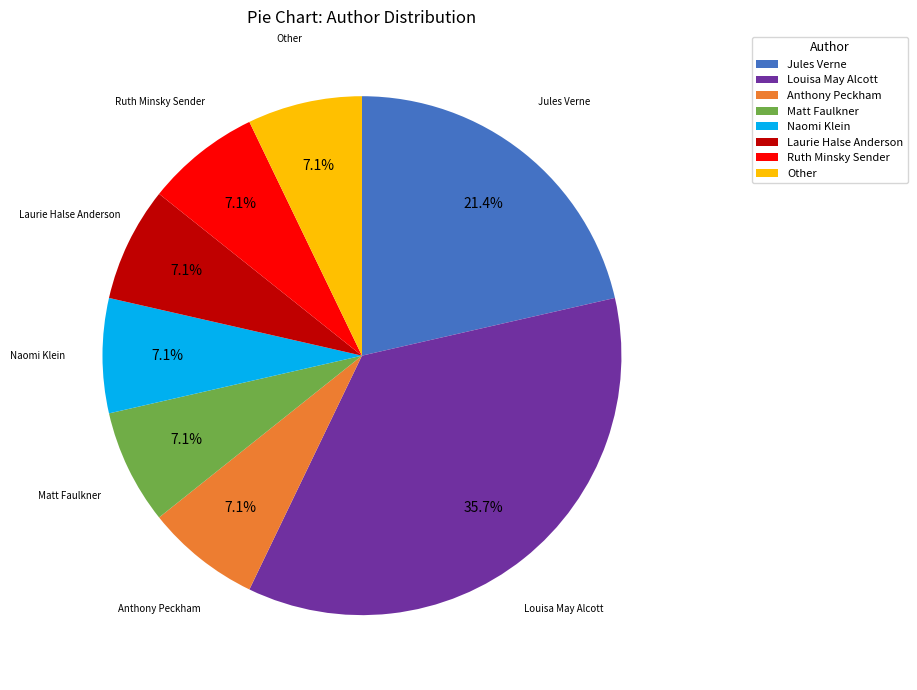

How many slices are in this pie chart?

8